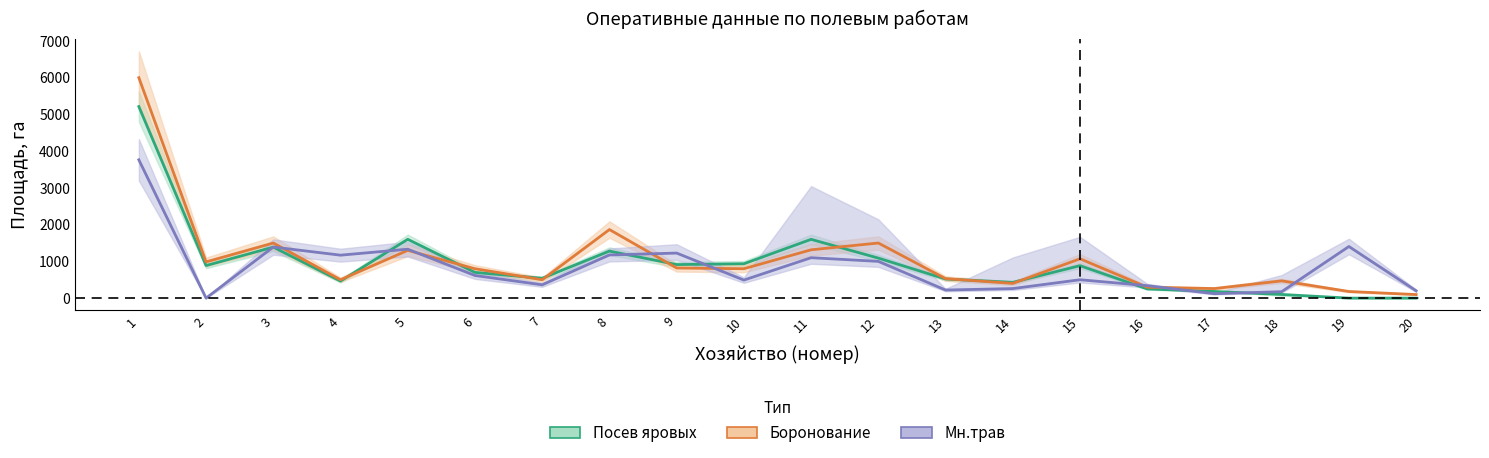

The Боронование факт series shows 94 at 16. True or false?

False